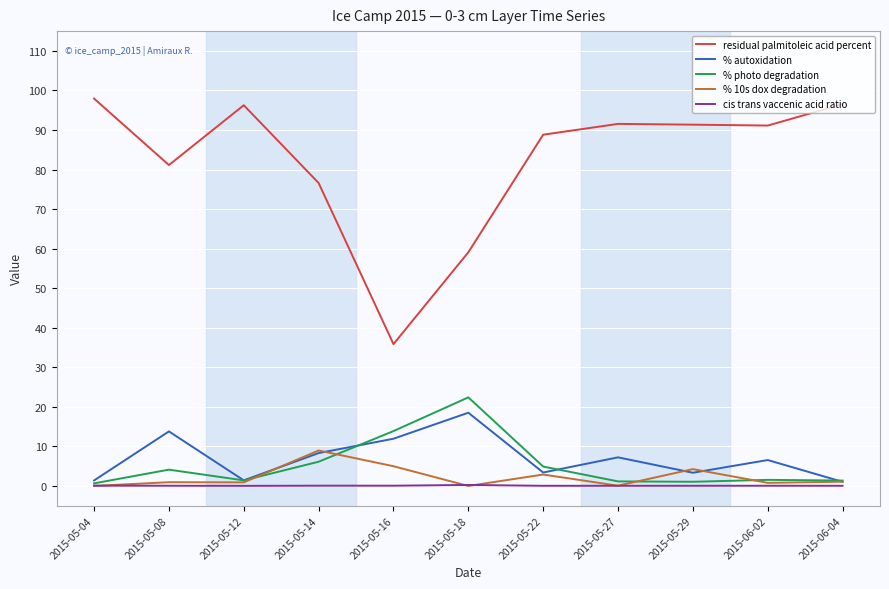

Which series has the largest total across all categories?

residual palmitoleic acid percent